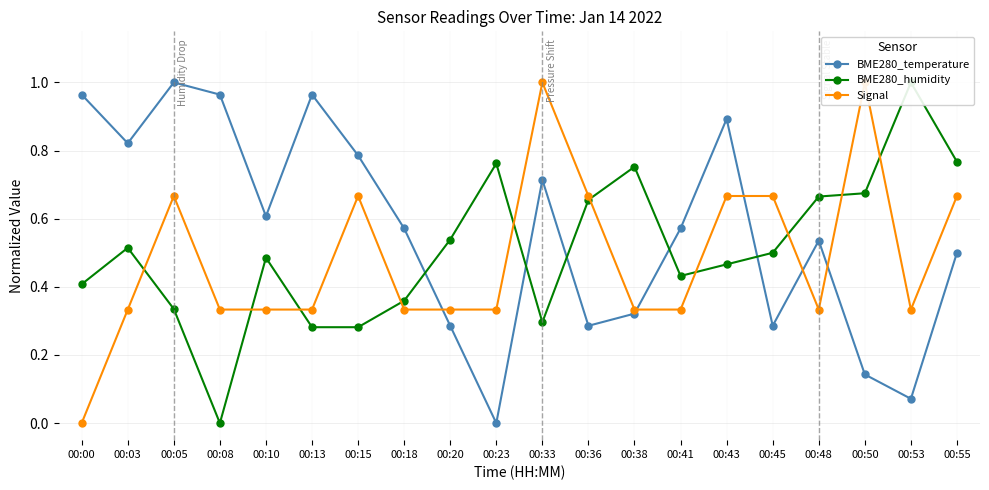

What is the value of the Signal point at the 15th from the left?

0.7